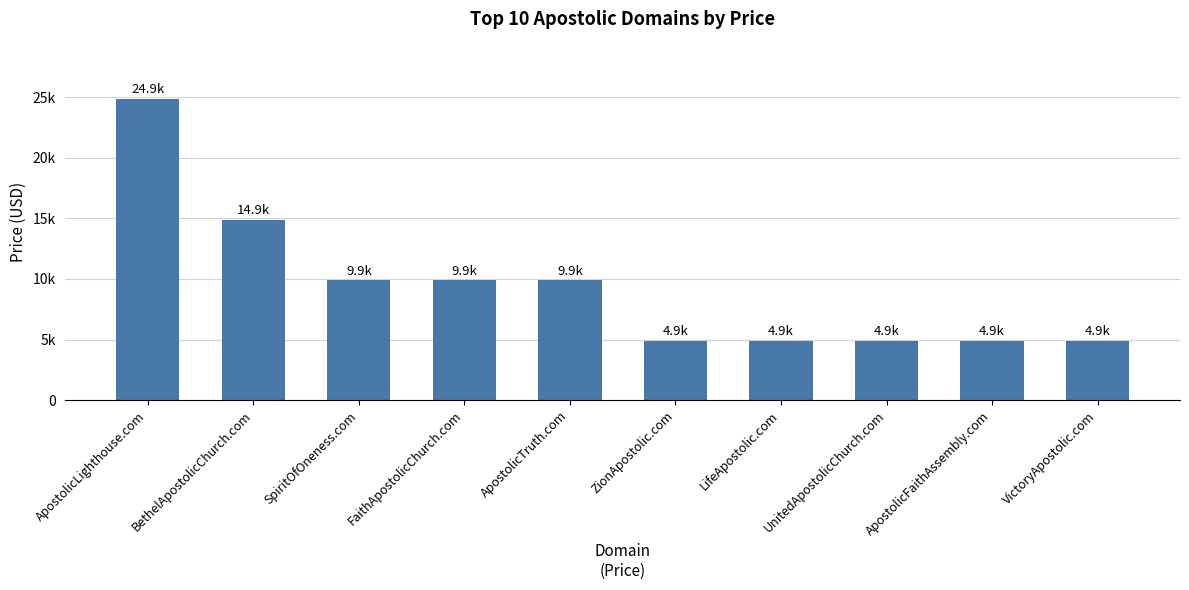

Read the value at BethelApostolicChurch.com, to the nearest 100.

14900